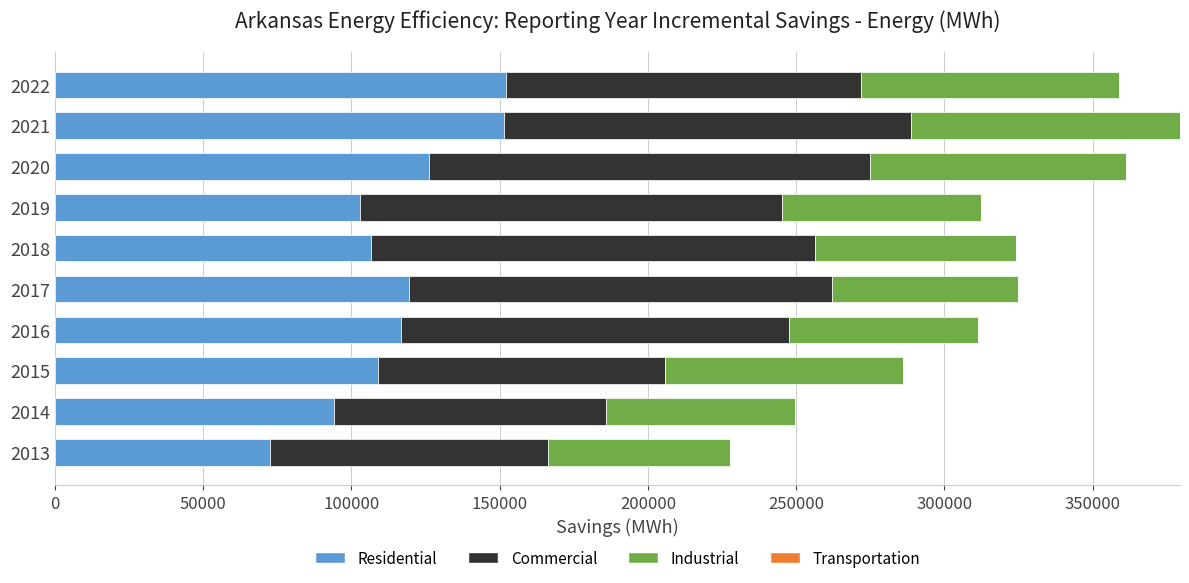

At which category is the sum across all series the highest?

2021